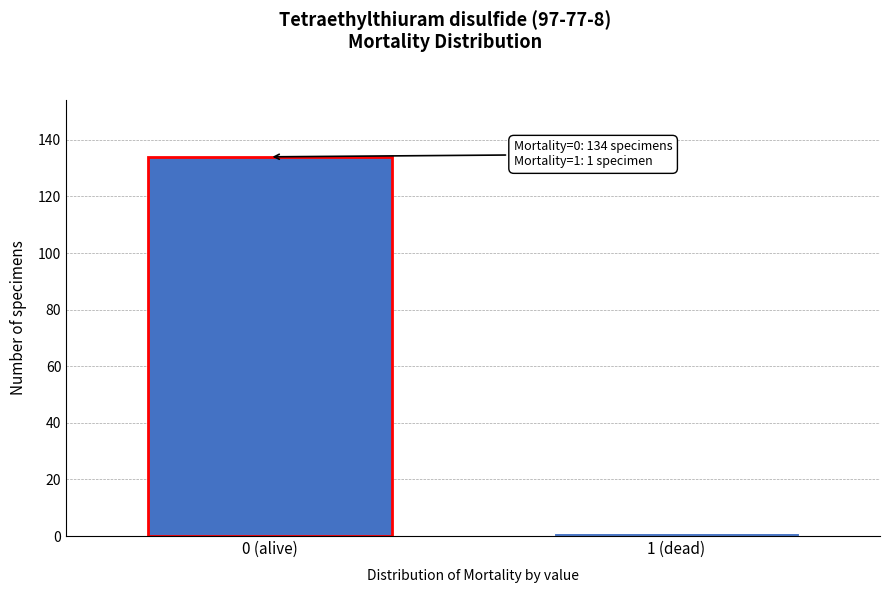

Reading right to left, list all the values displayed in this chart.

1 (dead)=1	0 (alive)=134